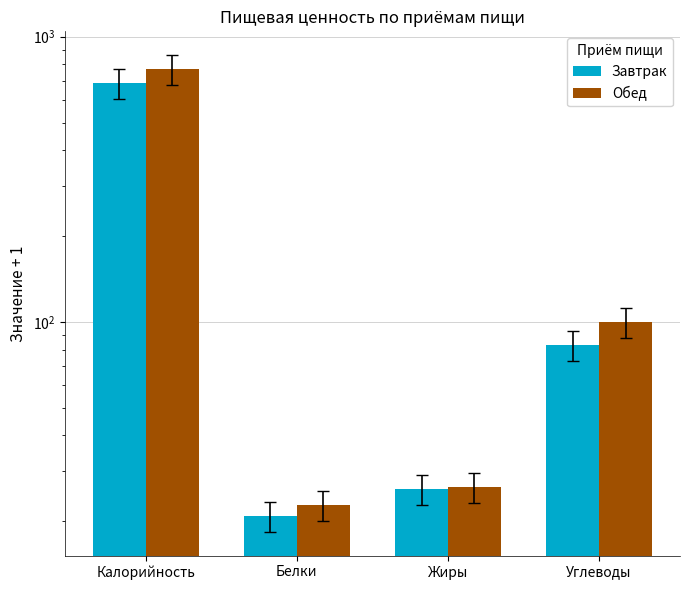

What are all the series names shown in the legend?

Завтрак, Обед